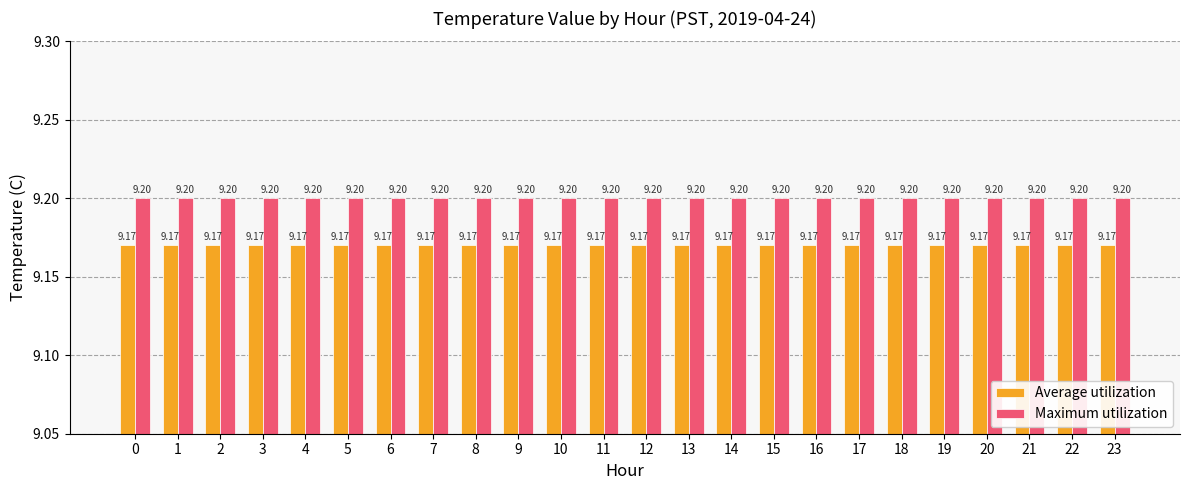

Reading left to right, extract all data points from this chart.

Average utilization: 0=9.2	1=9.2	2=9.2	3=9.2	4=9.2	5=9.2	6=9.2	7=9.2	8=9.2	9=9.2	10=9.2	11=9.2	12=9.2	13=9.2	14=9.2	15=9.2	16=9.2	17=9.2	18=9.2	19=9.2	20=9.2	21=9.2	22=9.2	23=9.2
Maximum utilization: 0=9.2	1=9.2	2=9.2	3=9.2	4=9.2	5=9.2	6=9.2	7=9.2	8=9.2	9=9.2	10=9.2	11=9.2	12=9.2	13=9.2	14=9.2	15=9.2	16=9.2	17=9.2	18=9.2	19=9.2	20=9.2	21=9.2	22=9.2	23=9.2